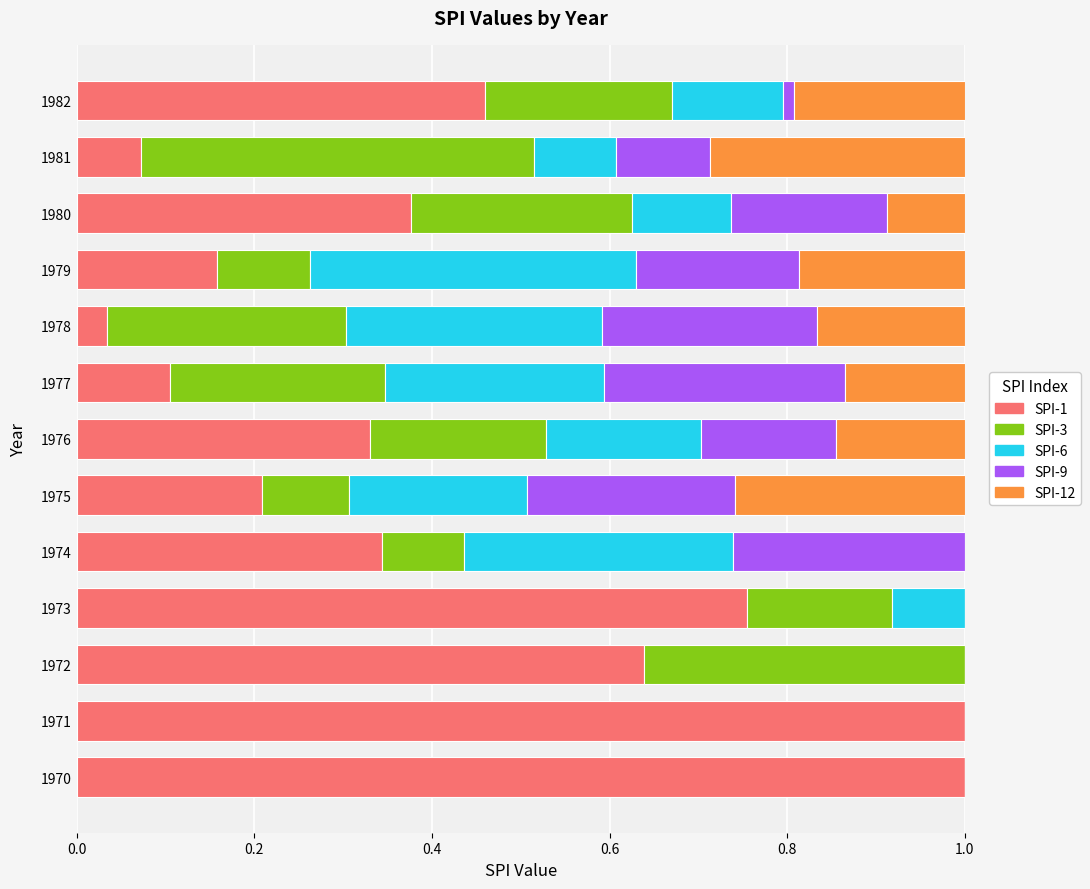

How many distinct data groups are displayed?

5